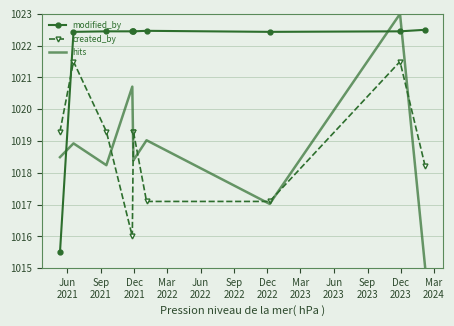

Is the value of created_by at Sep
2023 greater than the value of hits at Mar
2023?

Yes